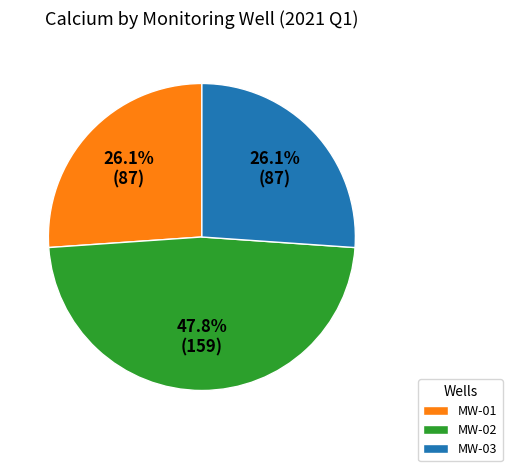

To the nearest percent, what portion does MW-01 represent?

26%